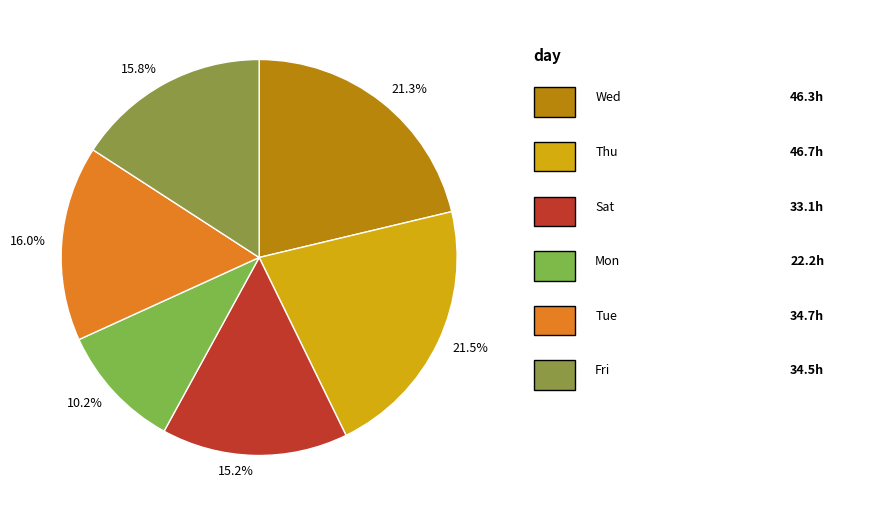

How many segments does this pie chart have?

6